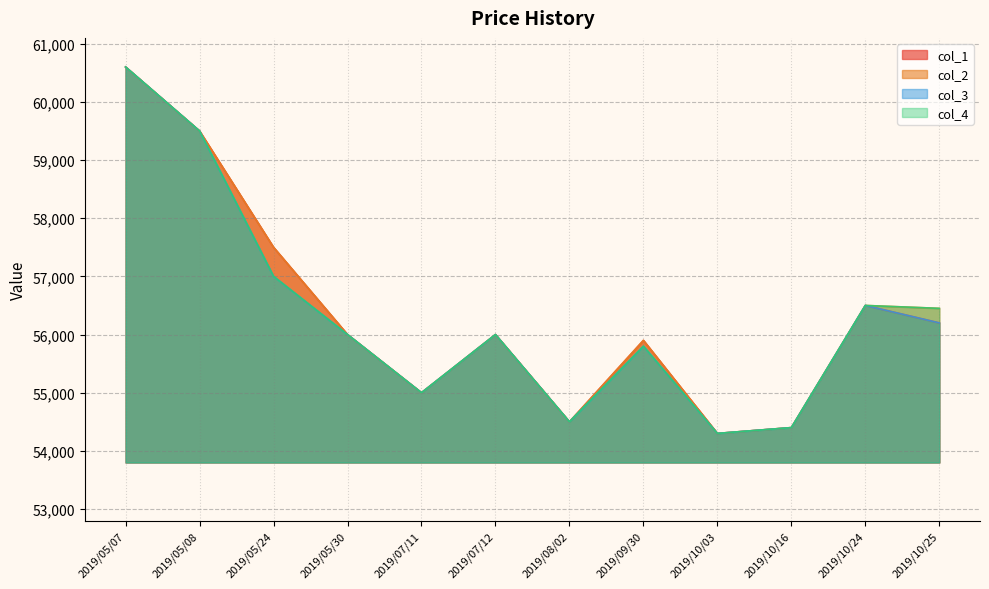

What is the label of the 3rd point from the left?

2019/05/24